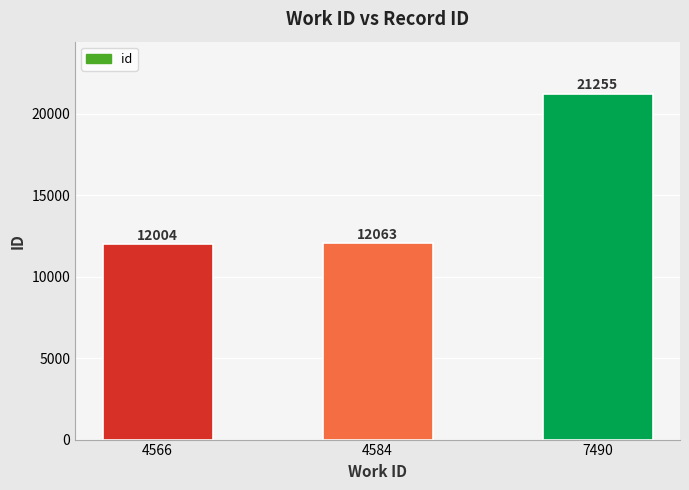

What is the difference between the values at 4566 and 4584?

59